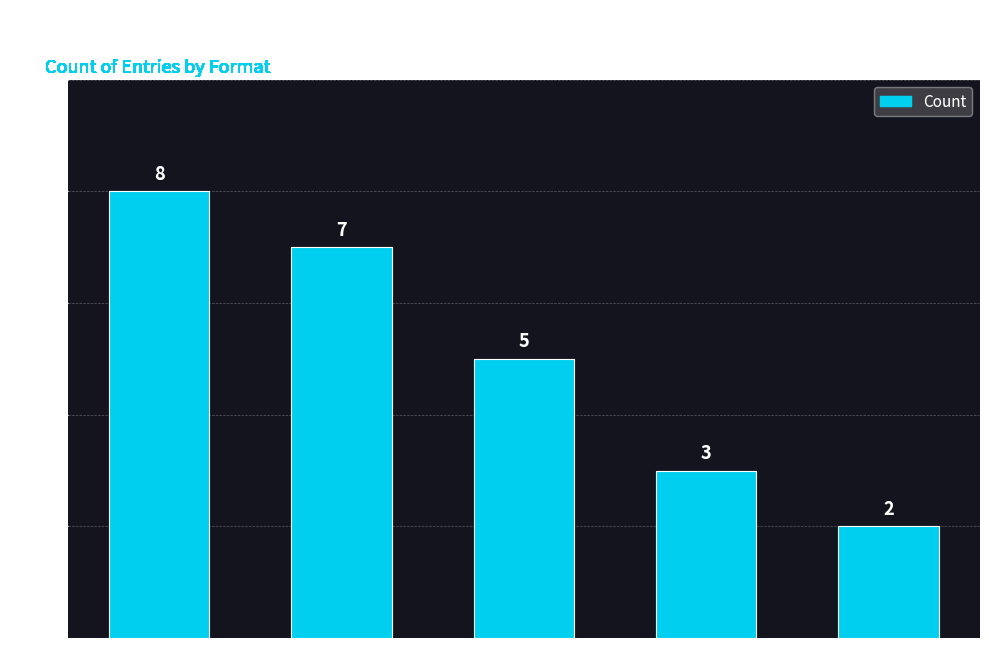

The chart shows a value of 5 at eBook. True or false?

False